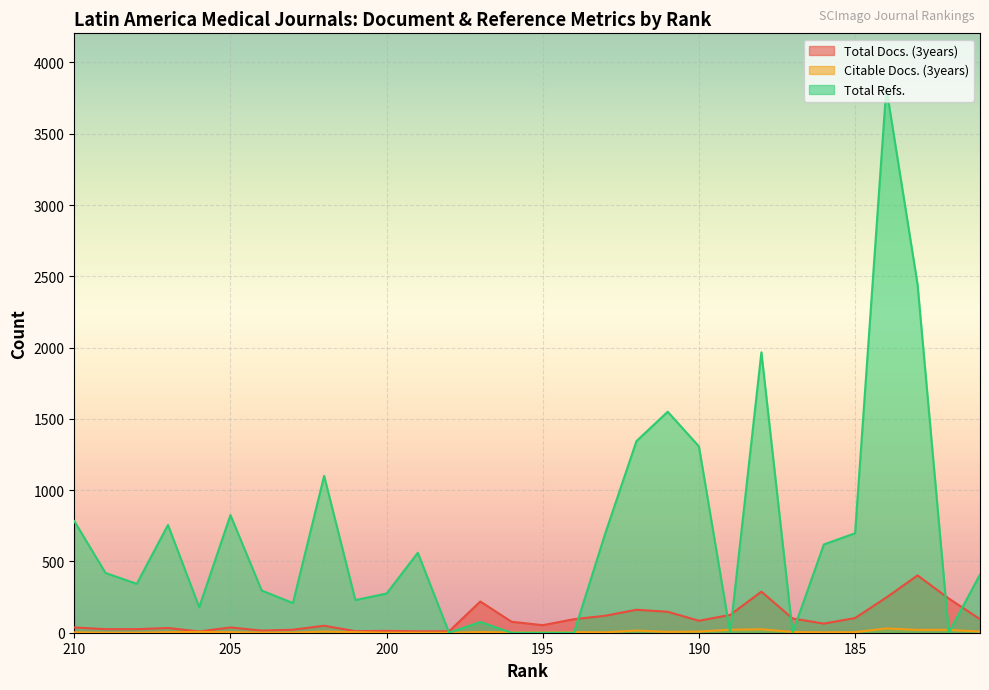

At which label does Total Docs. (3years) first exceed 77?

197